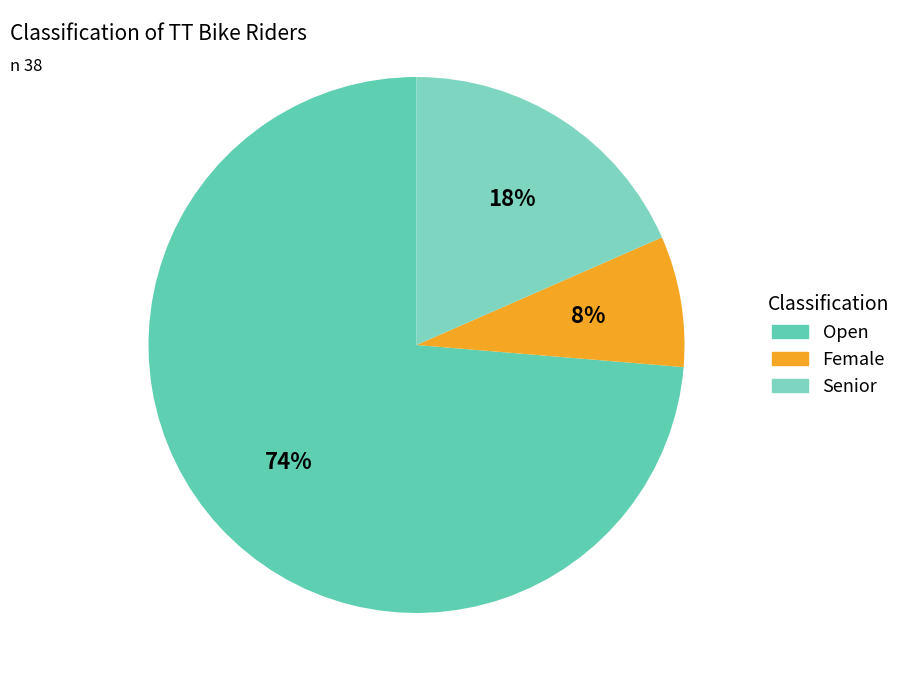

What is the majority slice?

Open